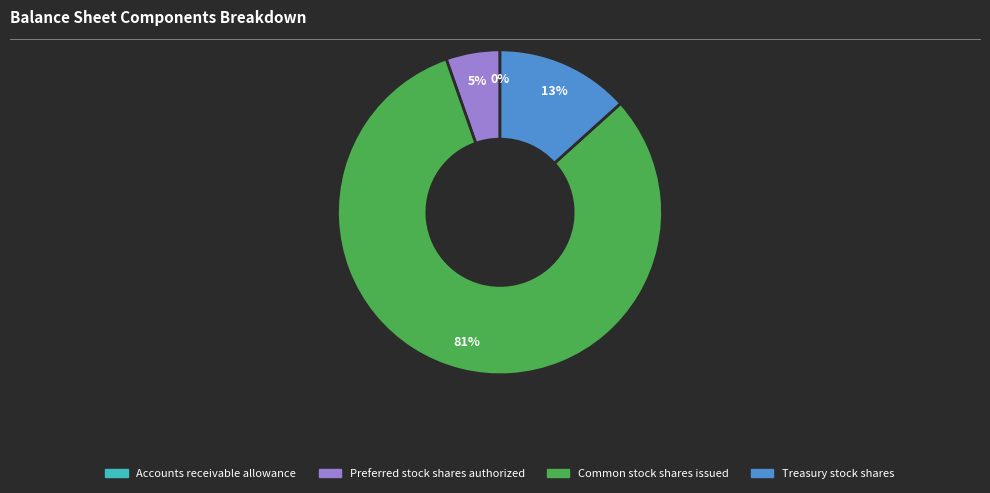

Does any single category account for the majority?

Yes